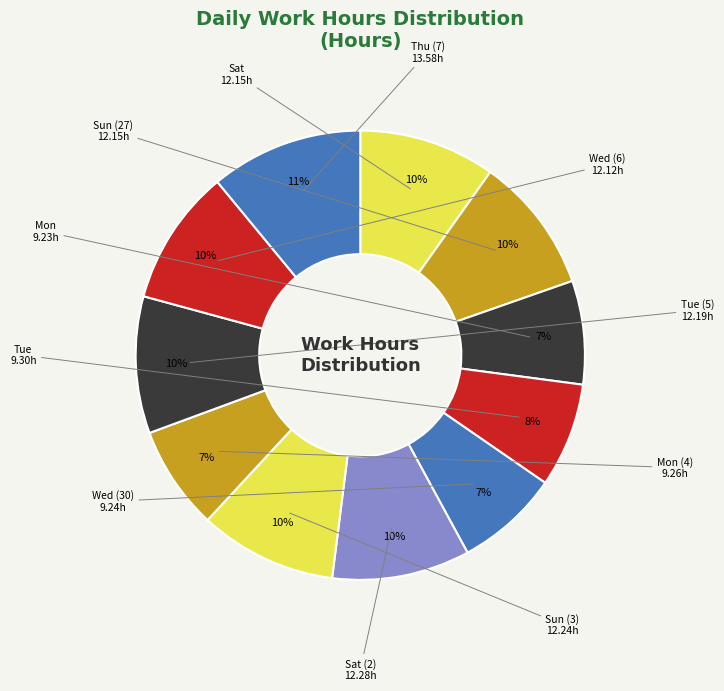

The Wed (6) slice represents 22% of the pie. True or false?

False